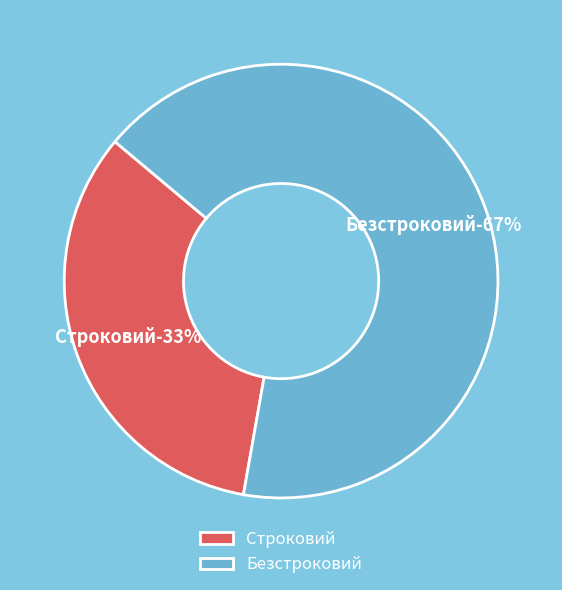

Count the number of slices in the pie.

2